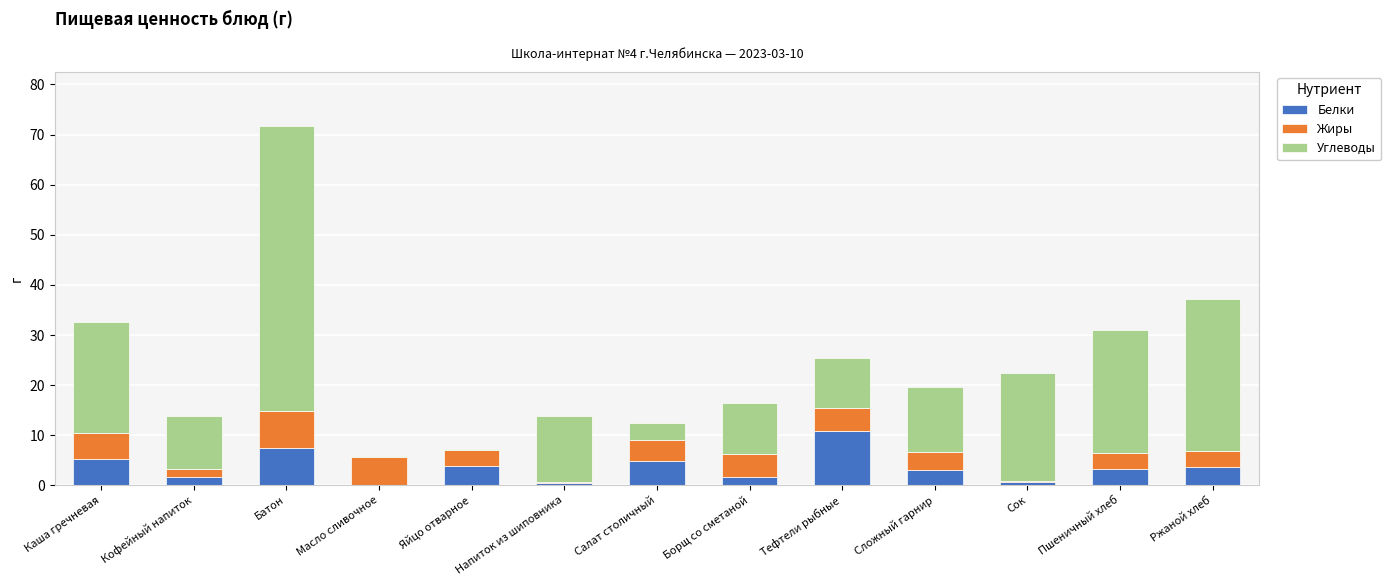

Read the Белки value at Батон.

7.5